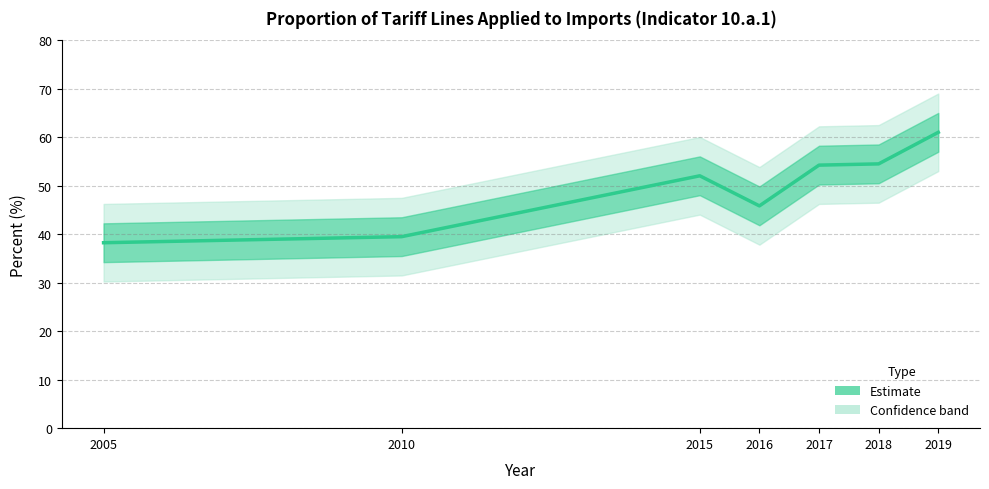

What value does the data have at 2005?

38.2